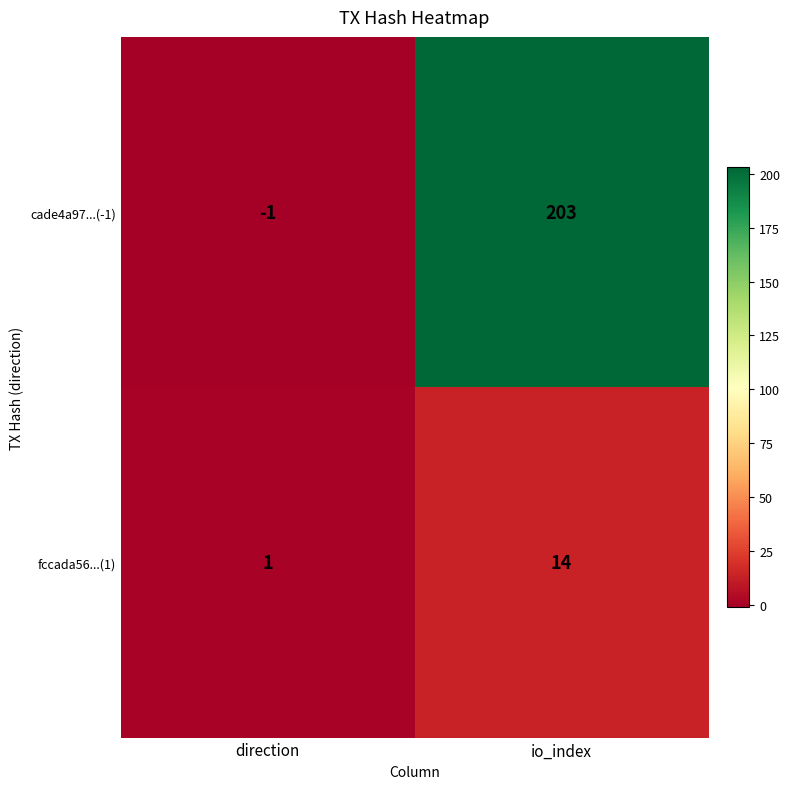

Is the value of cade4a97...(-1) at direction greater than the value of fccada56...(1) at io_index?

No